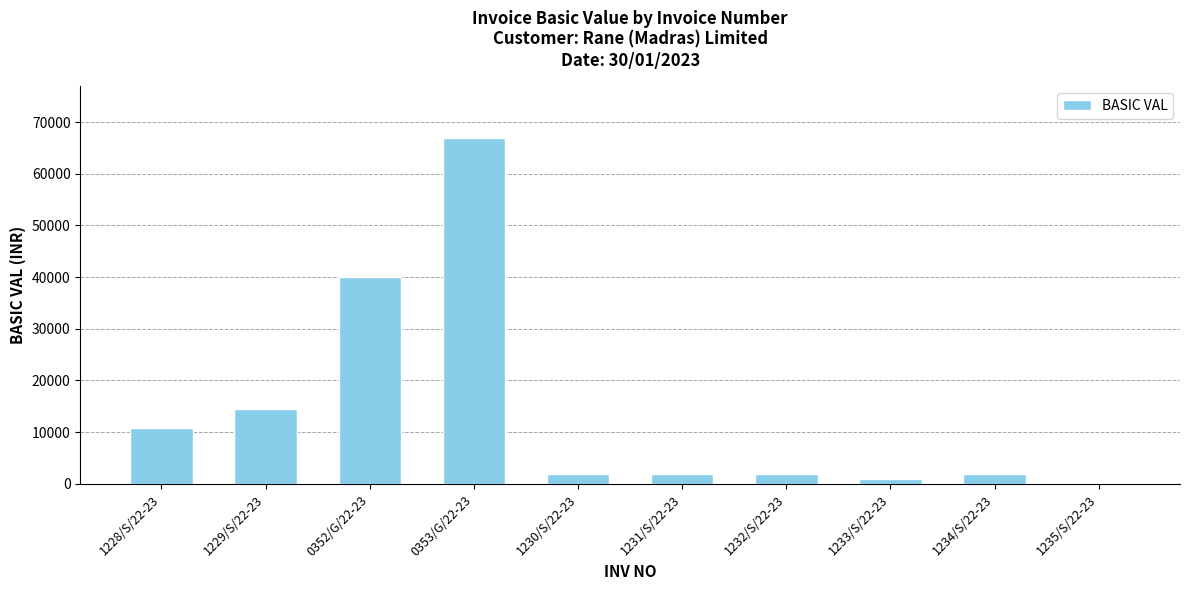

What is the sum of all values?

141097.7